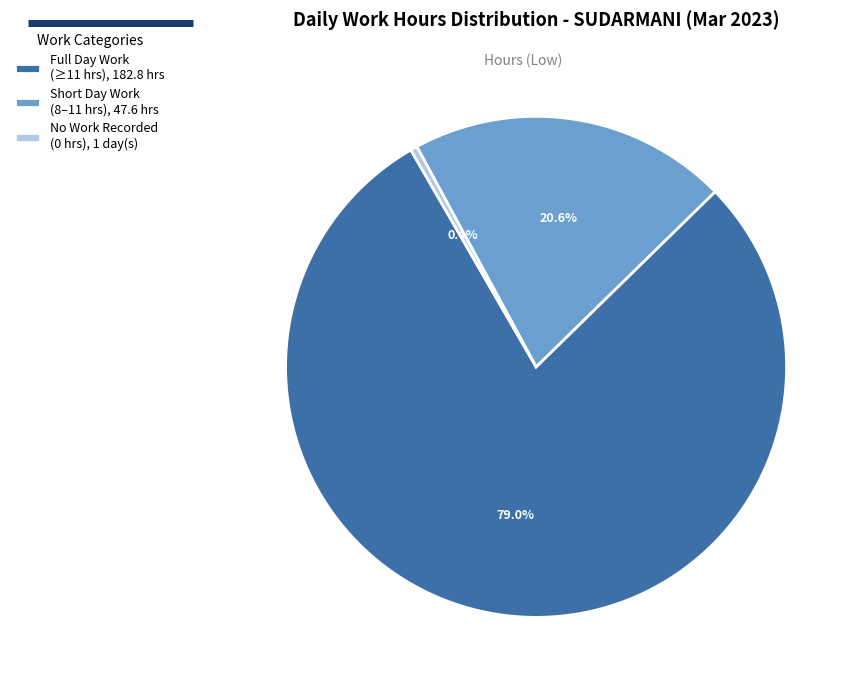

To the nearest percent, what is the average slice percentage?

33%